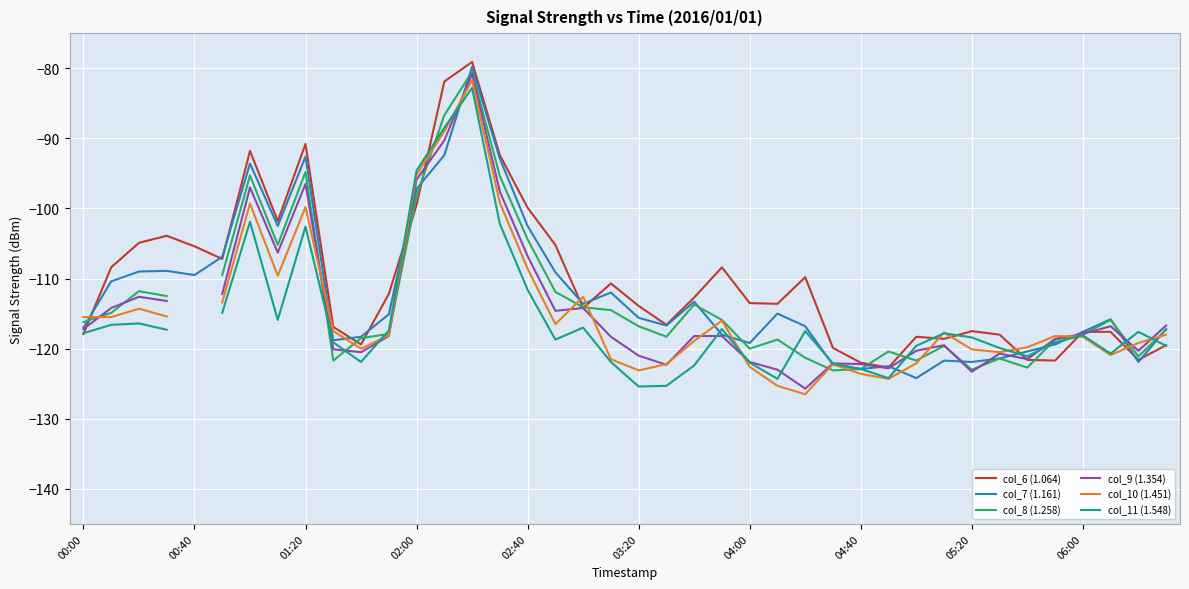

How many values in the col_8 (1.258) series are below -118?

16